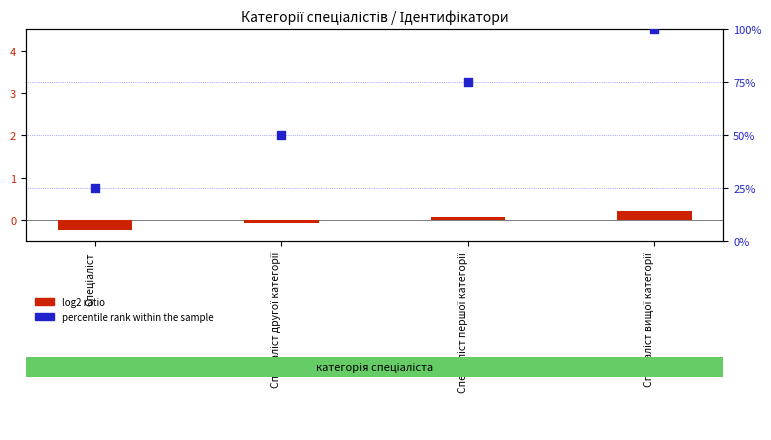

At how many categories does at least one series exceed 40?

3